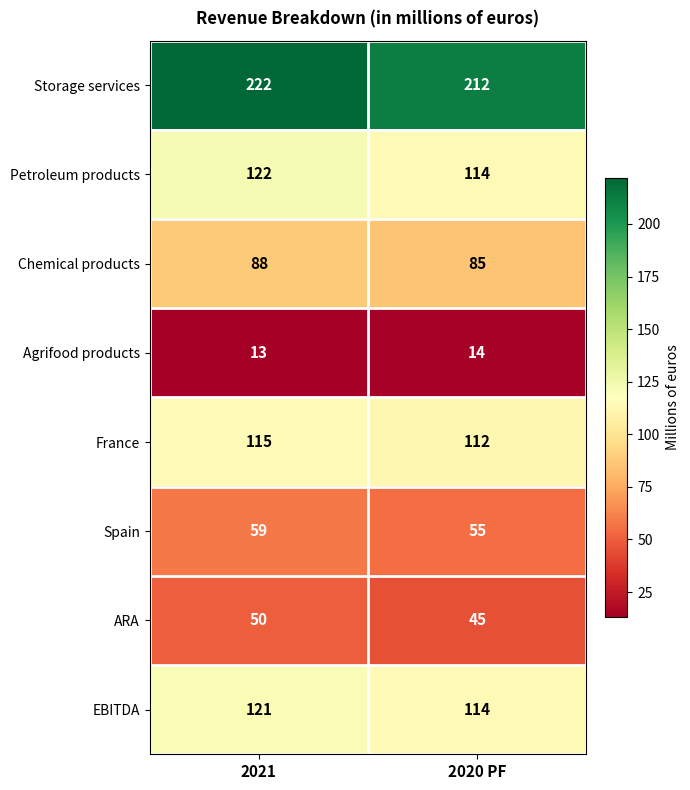

What is the difference between the highest and lowest values at 2020 PF?

198